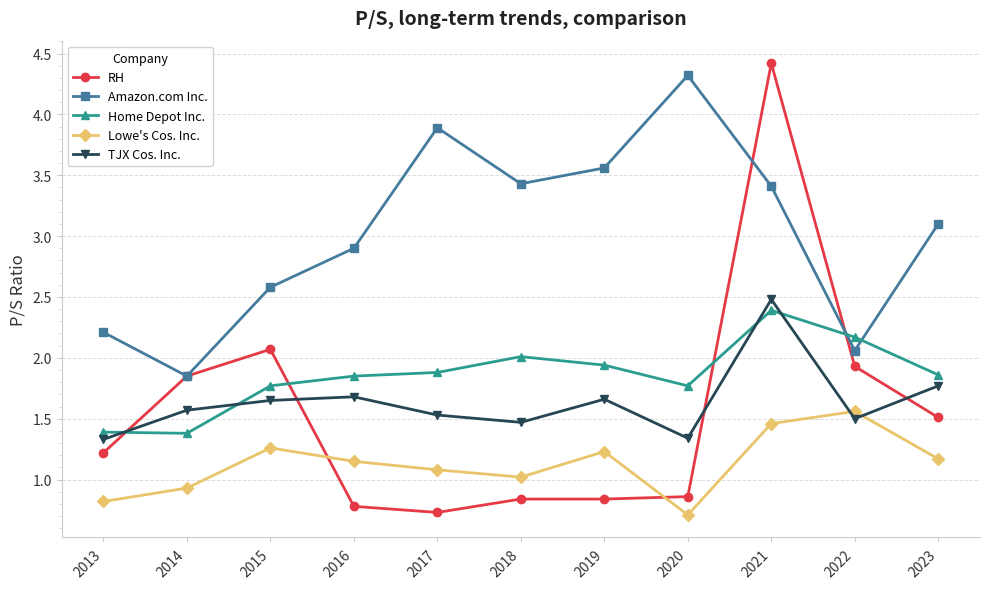

Which series has the largest total across all categories?

Amazon.com Inc.